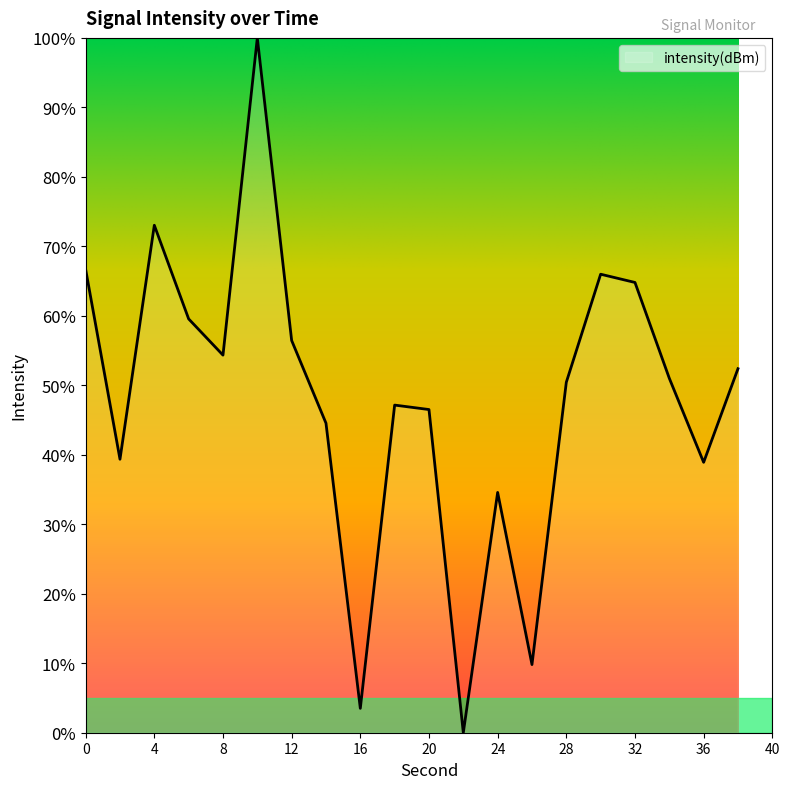

Reading left to right, transcribe all the data shown in this chart.

66.7	39.4	73.0	59.6	54.3	100.0	56.5	44.5	3.5	47.2	46.5	0.0	34.6	9.8	50.4	66.0	64.8	51.0	38.9	52.4